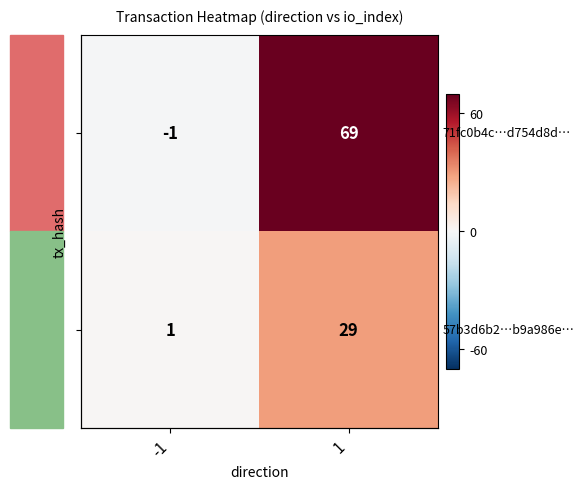

The value of 71fc0b4c…d754d8d… at -1 is -2. True or false?

False